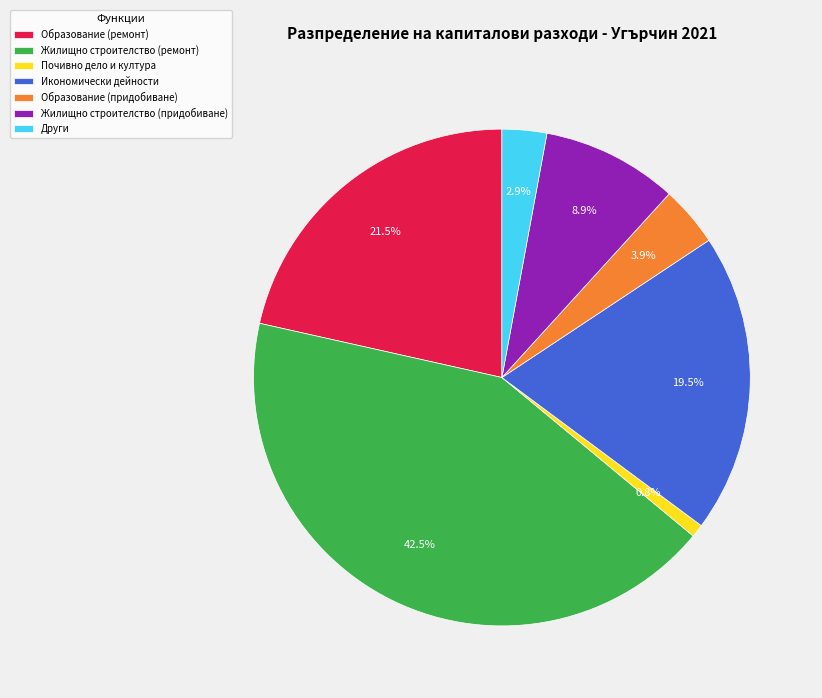

How many slices are in this pie chart?

7